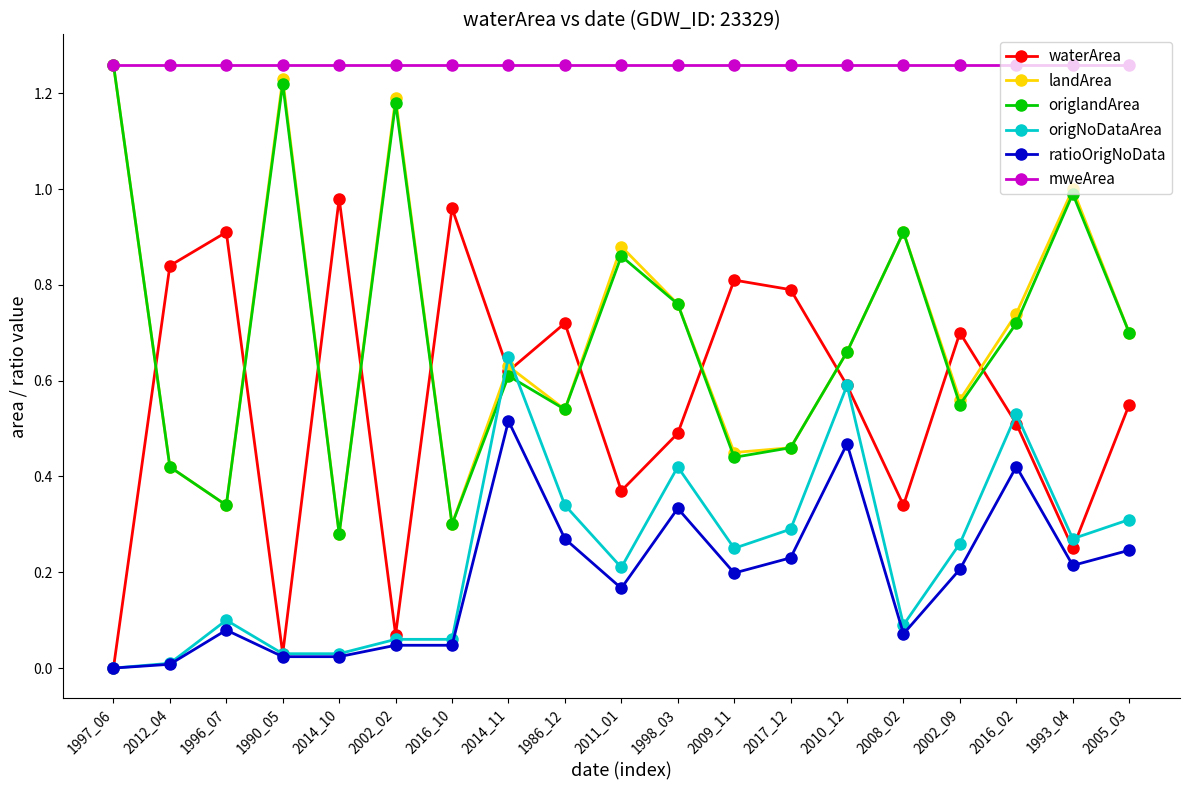

True or false: landArea has a value of 0.6 at 2002_02.

False